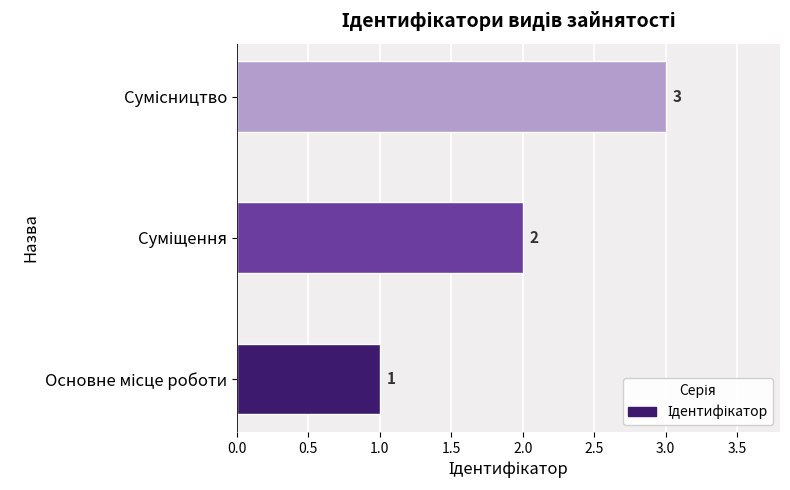

What is the greatest value displayed?

3